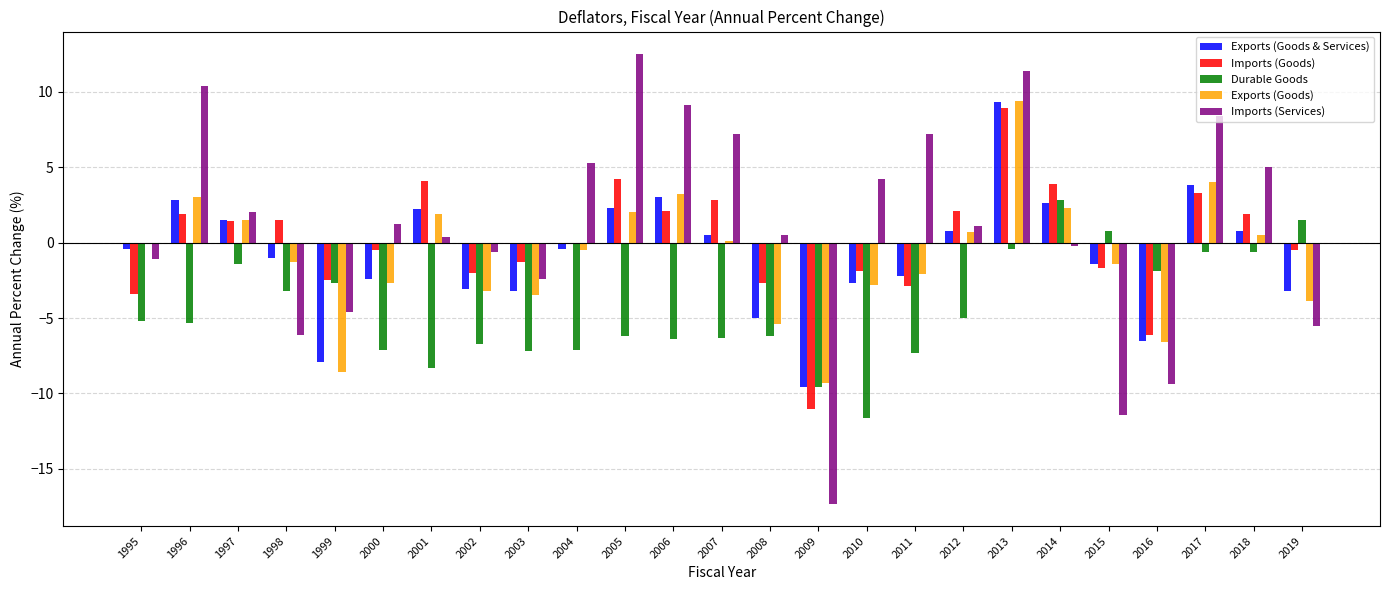

What is the sum of all Exports (Goods & Services) values?

-19.4